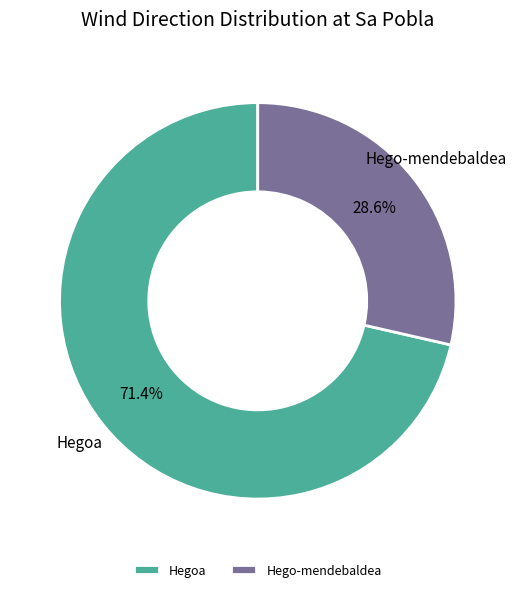

Count the number of slices in the pie.

2